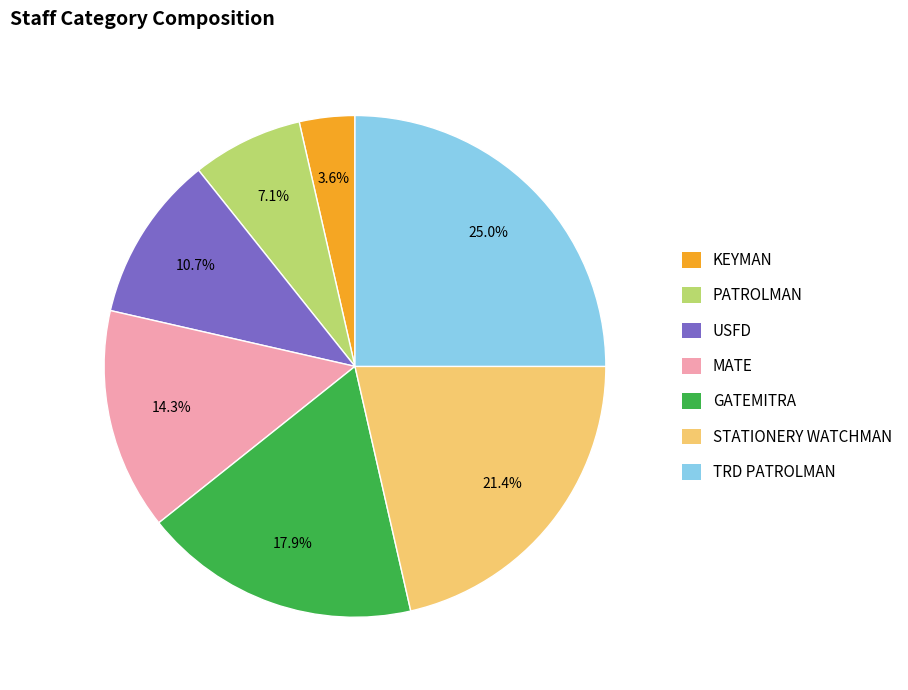

What percentage is the MATE slice, to the nearest percent?

14%